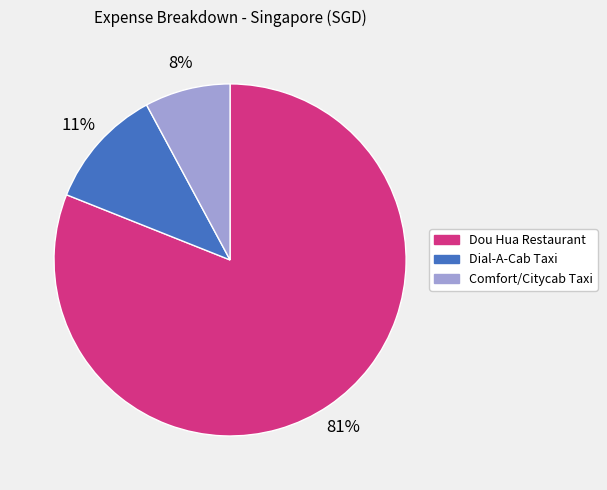

True or false: Dial-A-Cab Taxi accounts for 5% of the total.

False